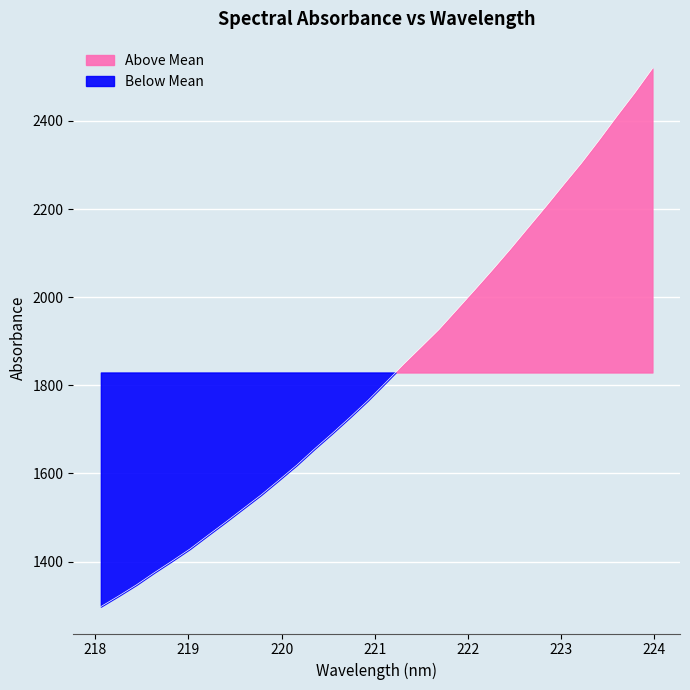

At which label does the data first exceed 1806?

221.1174